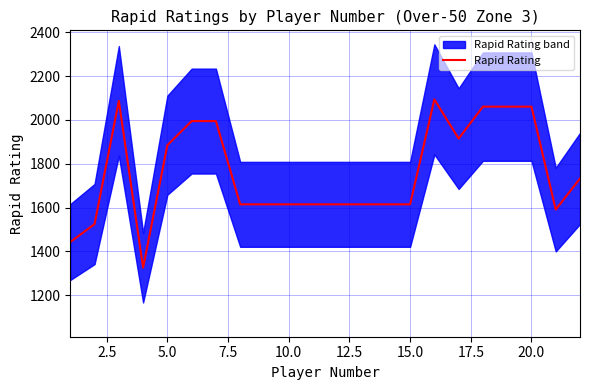

What is the highest value of the Rapid Rating series?

2094